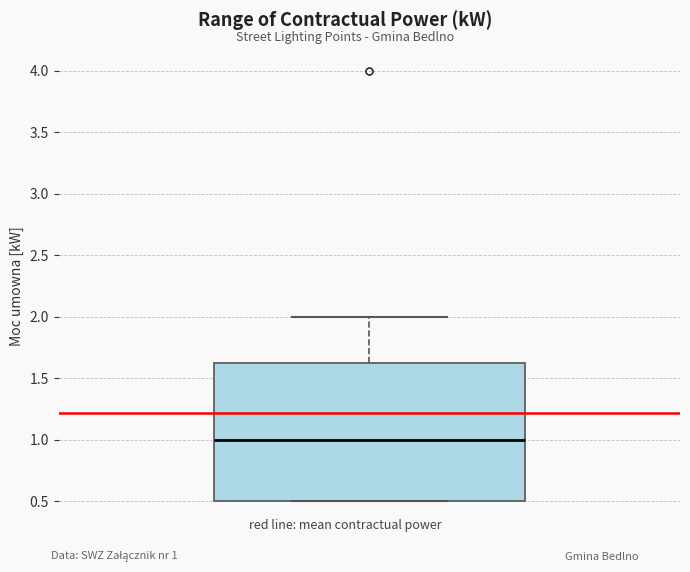

Transcribe this box plot: give where the median line is, the range the box spans, and where the two whiskers end, as read against the y-axis. The values are not printed on the chart, so give them approximately, as read against the axis.

median 1.00, box 0.50 to 1.65, whiskers 0.50 to 2.00